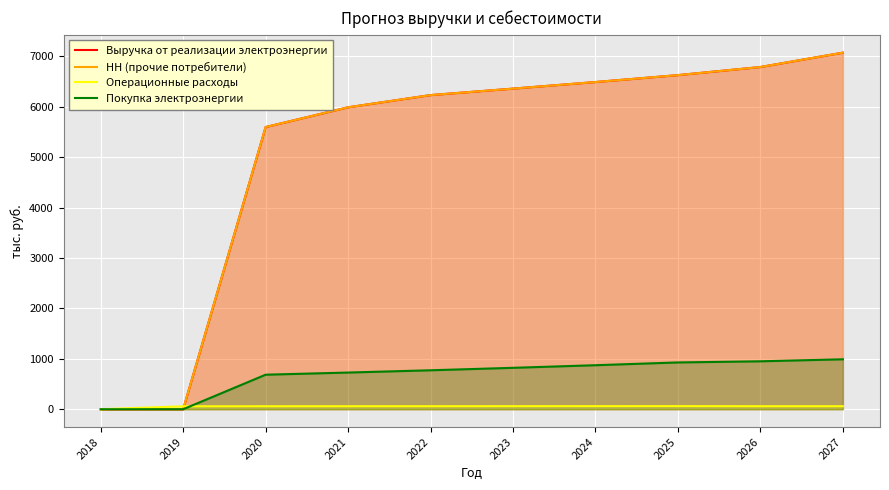

How many data points in Покупка электроэнергии are above 821?

5